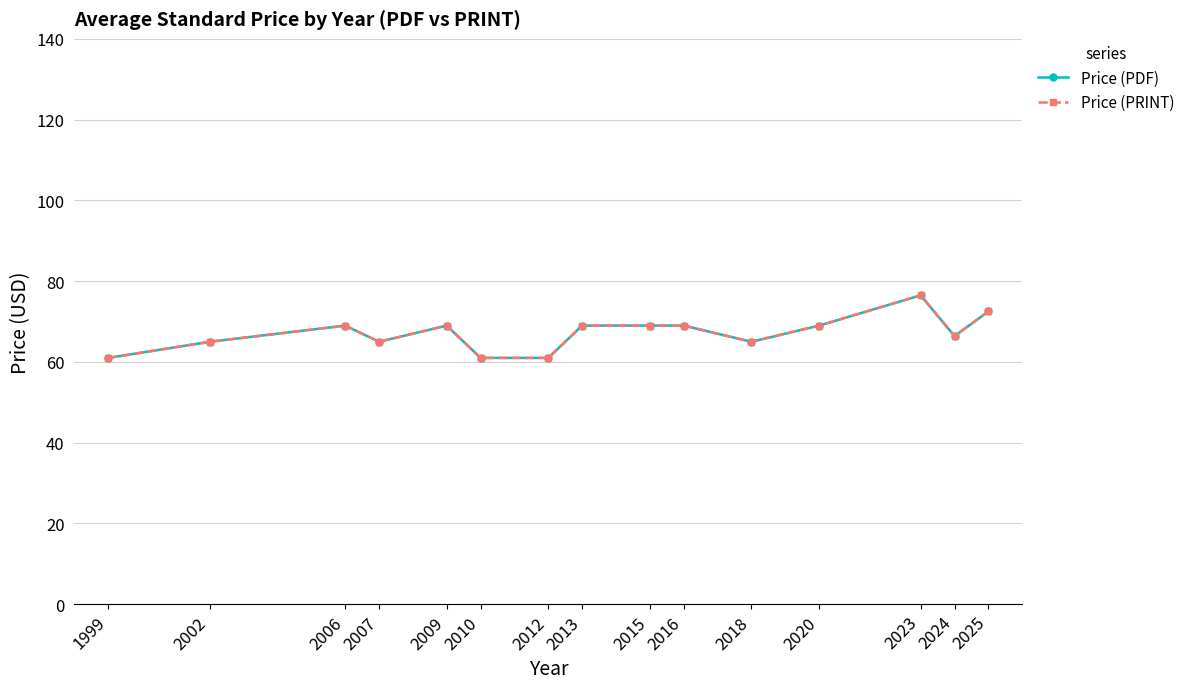

Reading left to right, transcribe all the data shown in this chart.

Price (PDF): 1999=61.0	2002=65.0	2006=69.0	2007=65.0	2009=69.0	2010=61.0	2012=61.0	2013=69.0	2015=69.0	2016=69.0	2018=65.0	2020=69.0	2023=76.5	2024=66.4	2025=72.5
Price (PRINT): 1999=61.0	2002=65.0	2006=69.0	2007=65.0	2009=69.0	2010=61.0	2012=61.0	2013=69.0	2015=69.0	2016=69.0	2018=65.0	2020=69.0	2023=76.5	2024=66.4	2025=72.5